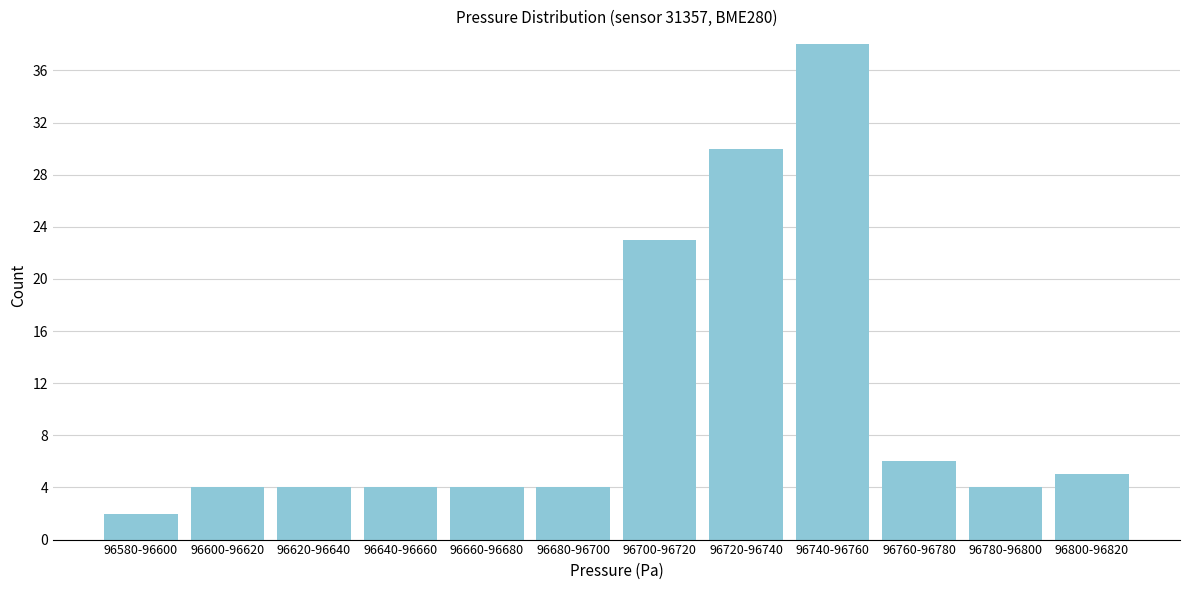

Reading left to right, extract all data points from this chart.

2	4	4	4	4	4	23	30	38	6	4	5